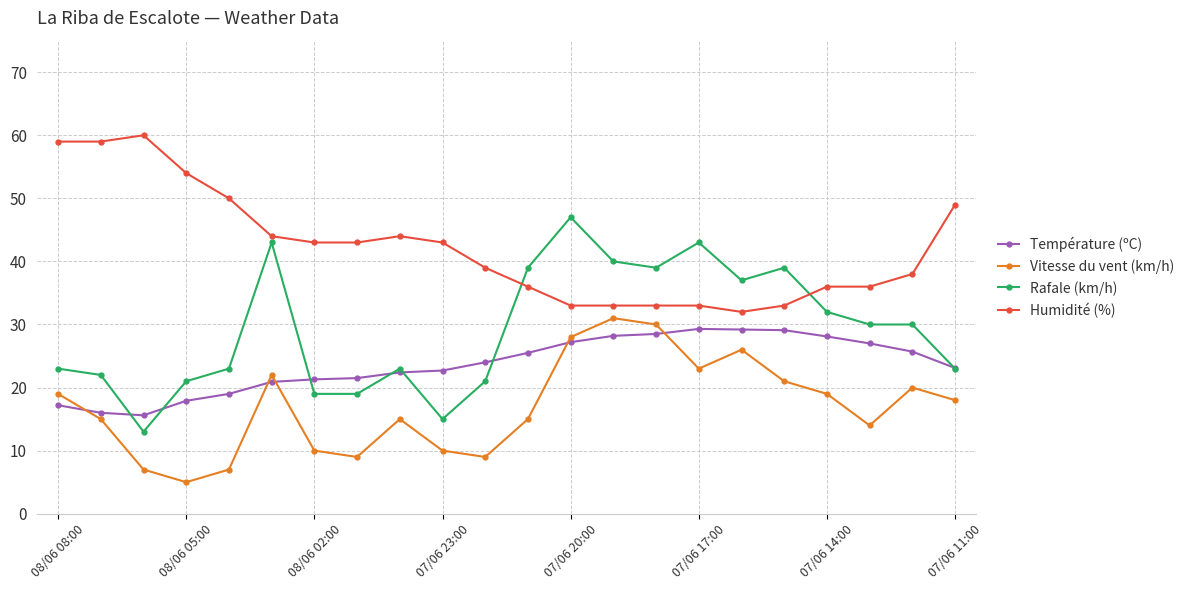

Which series has the largest total across all categories?

Humidité (%)